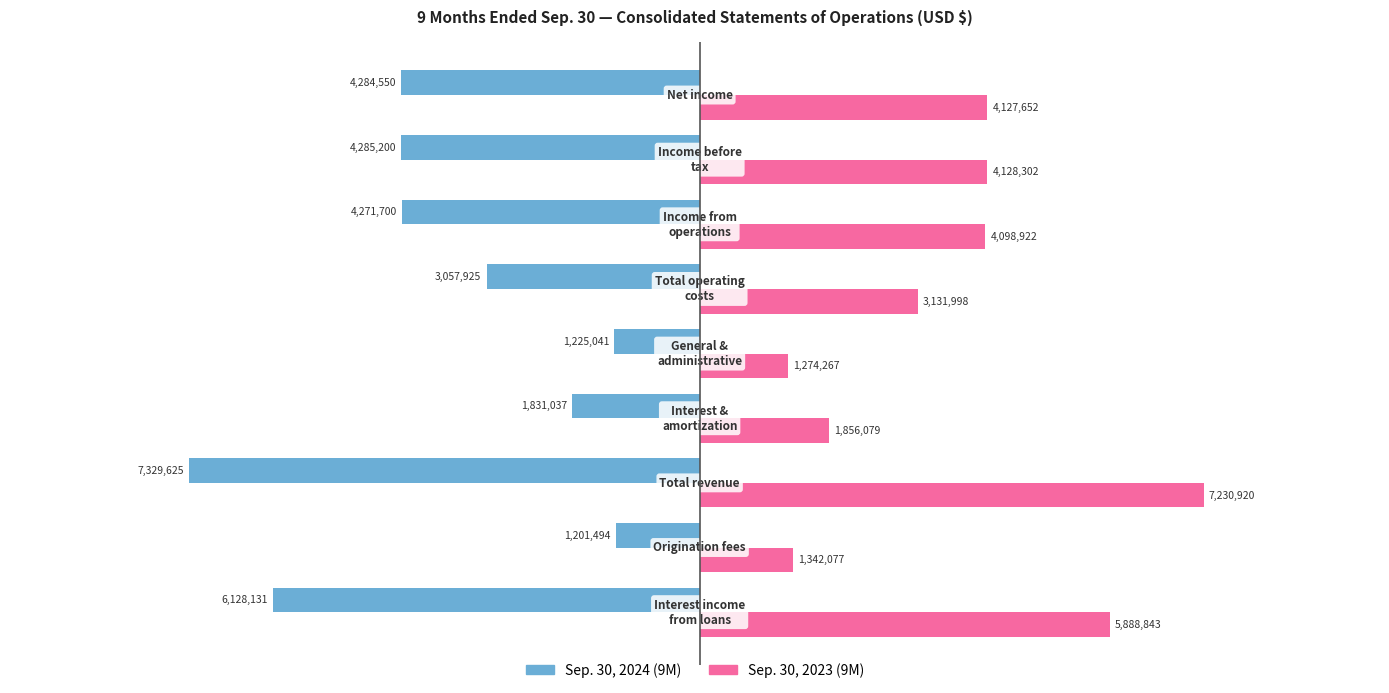

What are all the series names shown in the legend?

Sep. 30, 2024 (9M), Sep. 30, 2023 (9M)